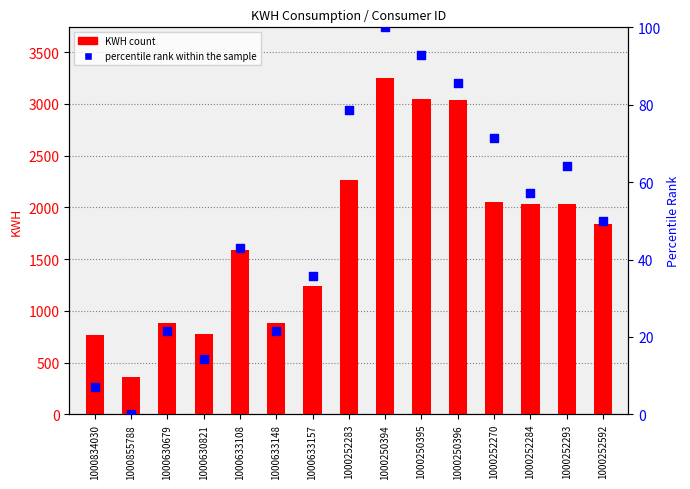

Which series has the largest total across all categories?

KWH